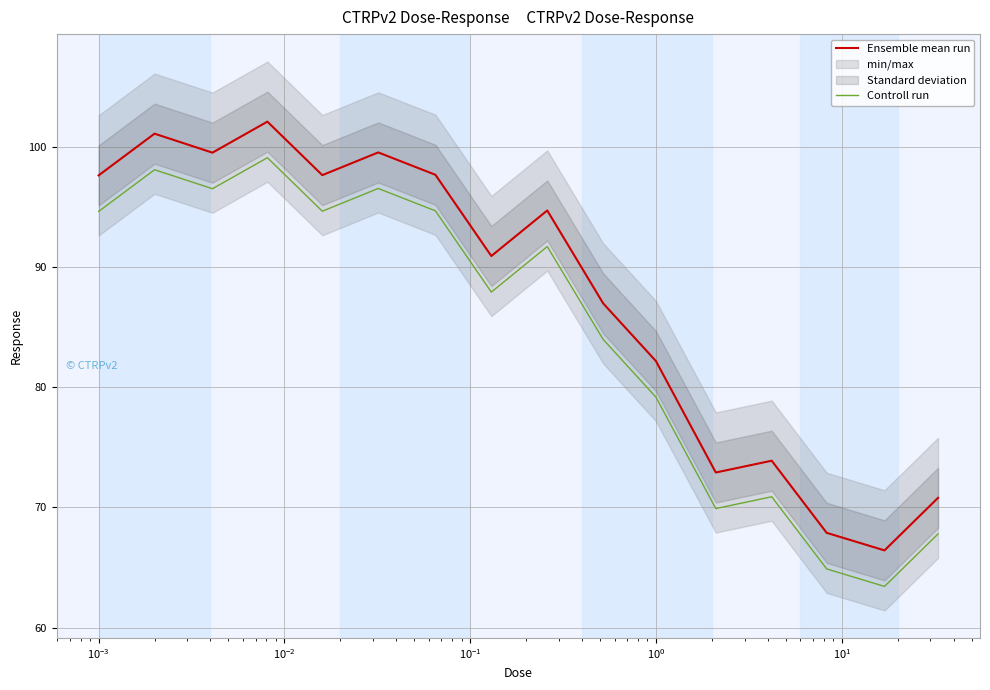

What is the sum of all Ensemble mean run values?

1401.9